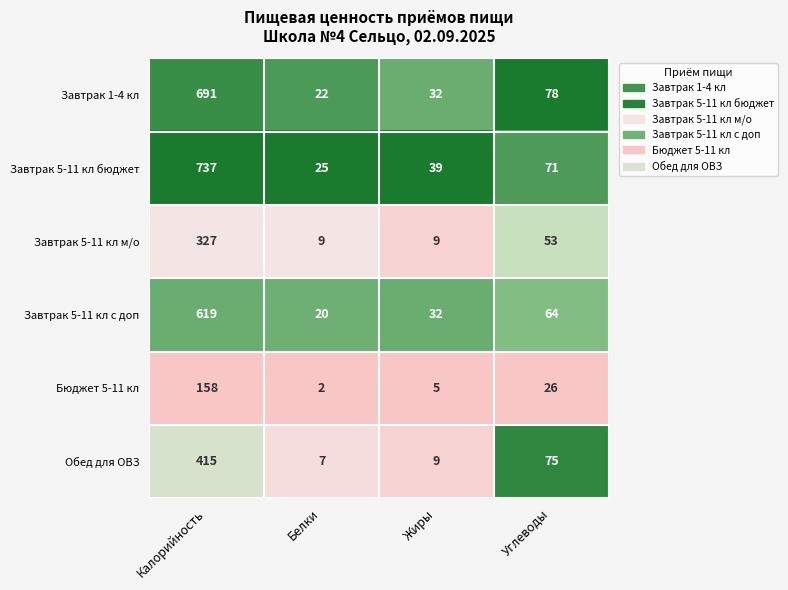

At Белки, list the series in order from smallest to largest.

Бюджет 5-11 кл, Обед для ОВЗ, Завтрак 5-11 кл м/о, Завтрак 5-11 кл с доп, Завтрак 1-4 кл, Завтрак 5-11 кл бюджет